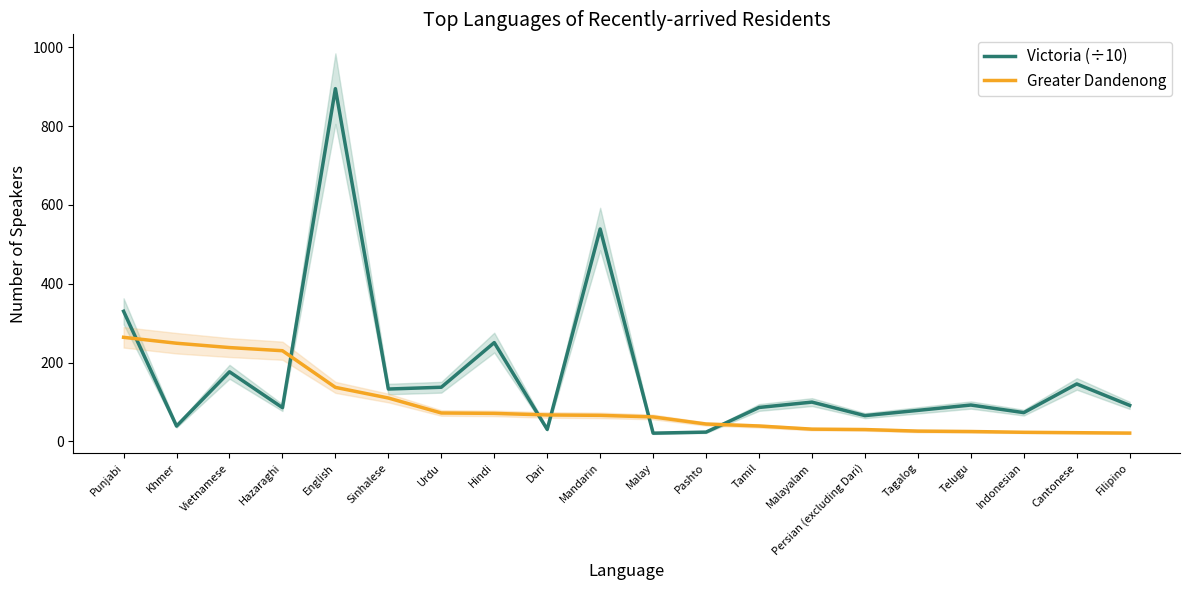

True or false: Greater Dandenong has a value of 129.1 at Khmer.

False